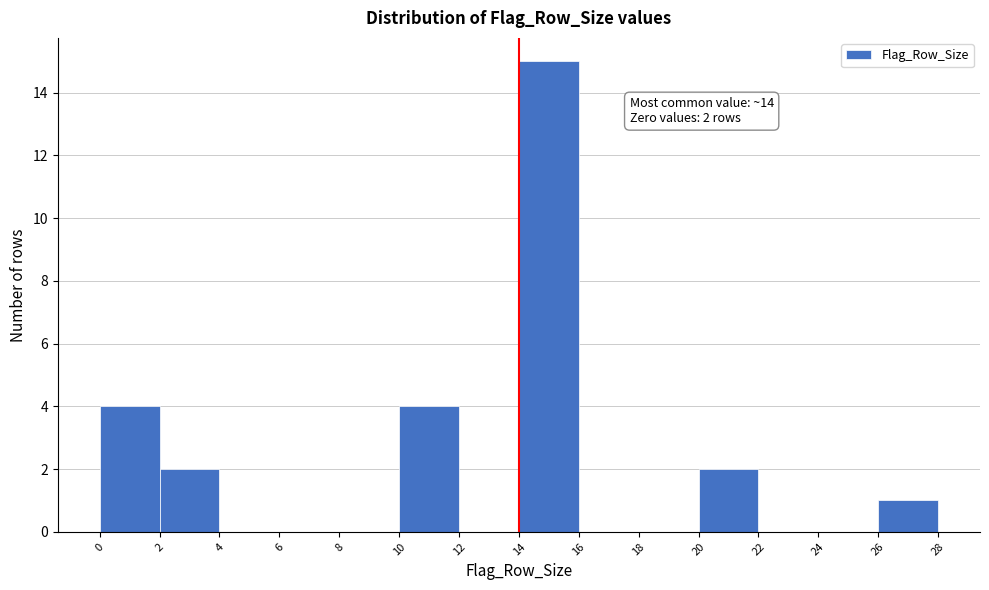

Over which range of the x-axis is the bar tallest?

14 to 16